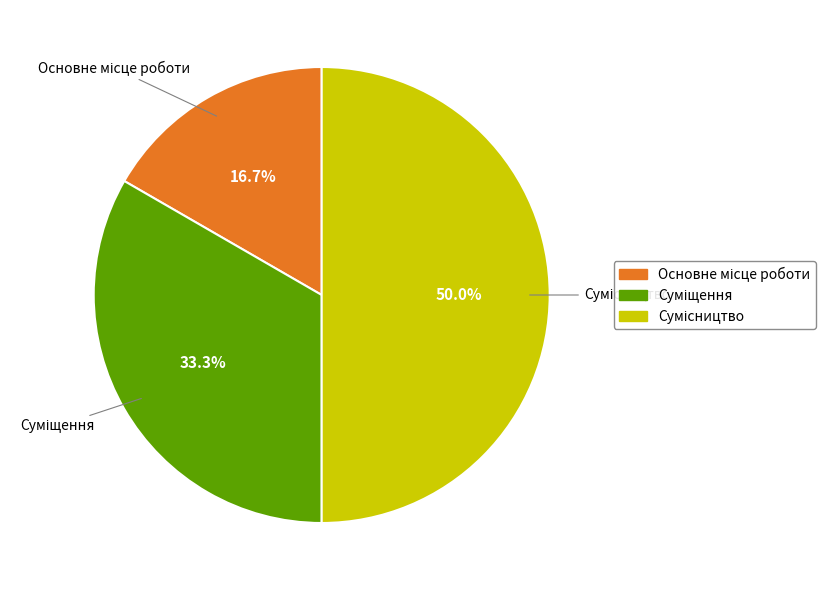

To the nearest percent, what is the difference between the largest and smallest slice percentages?

33%